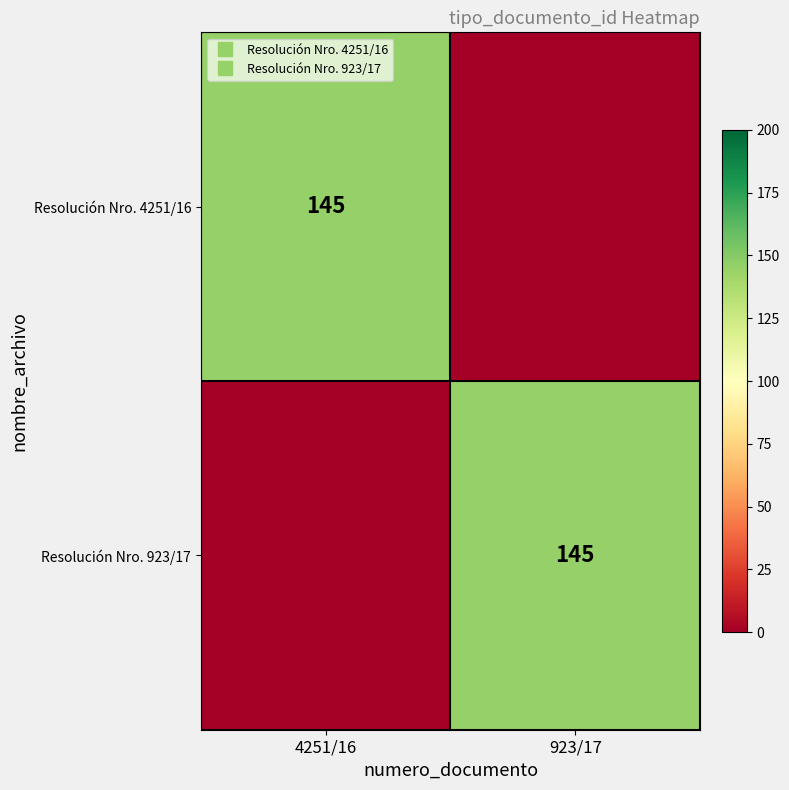

How many Resolución Nro. 4251/16 values are between 0 and 145?

2